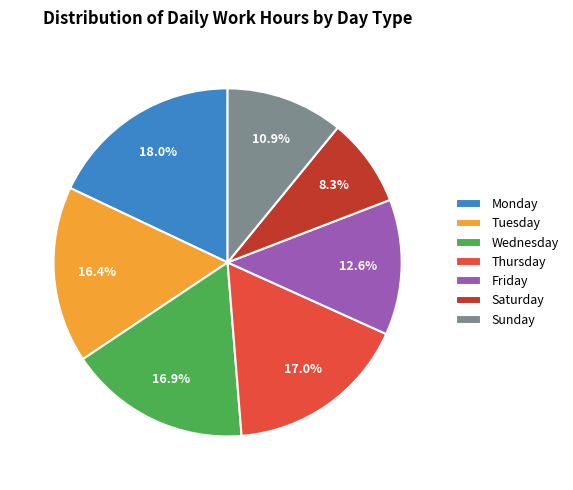

Which has a higher value, Sunday or Saturday?

Sunday